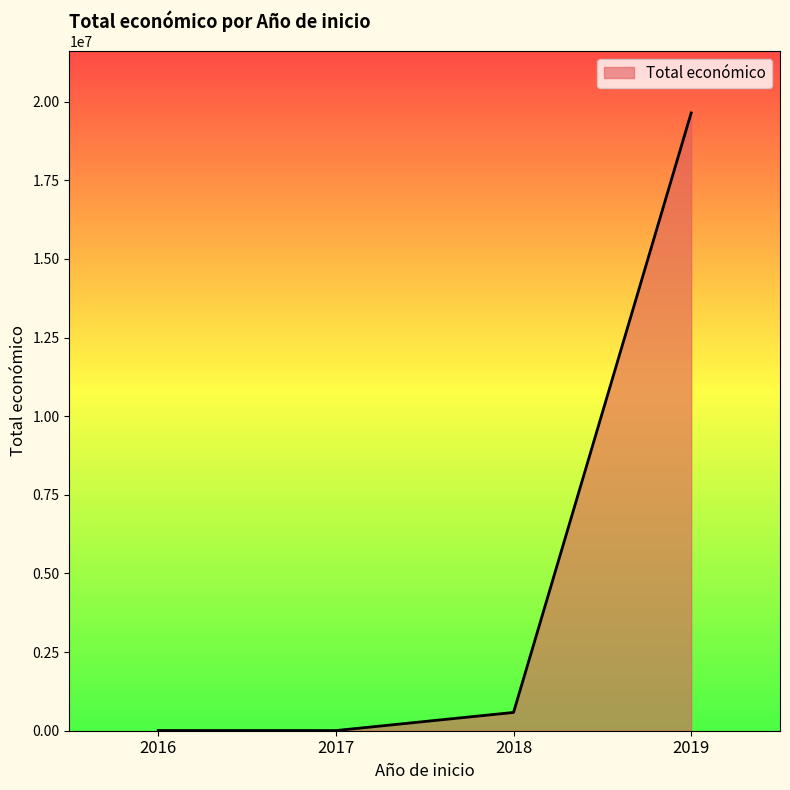

How many lines are shown in the chart?

1